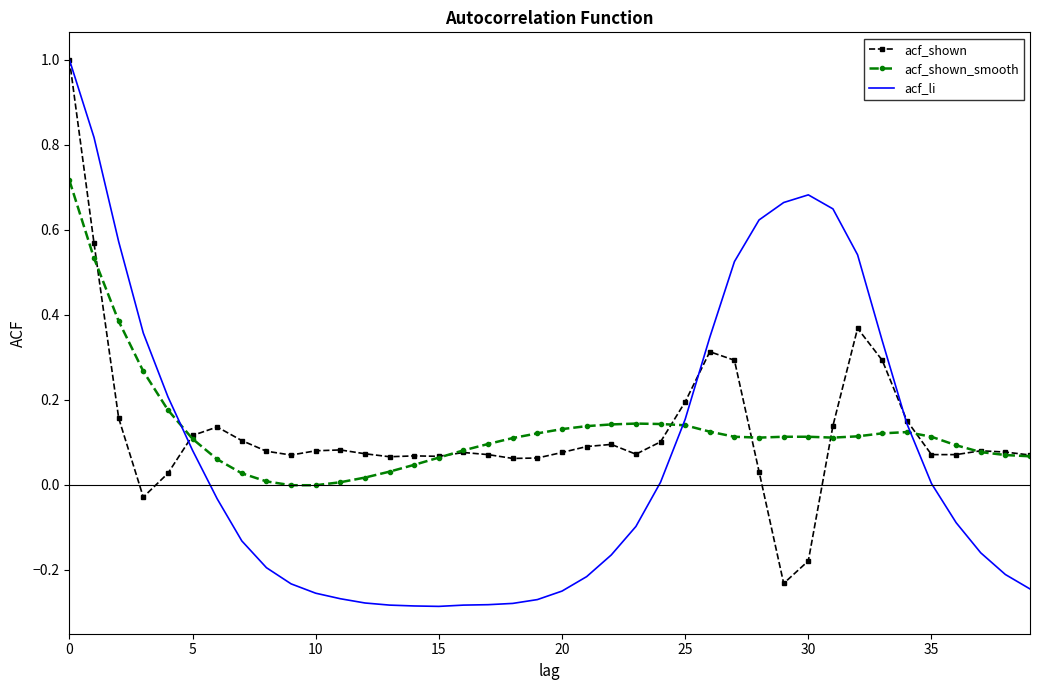

Which series has the widest spread of values?

acf_li